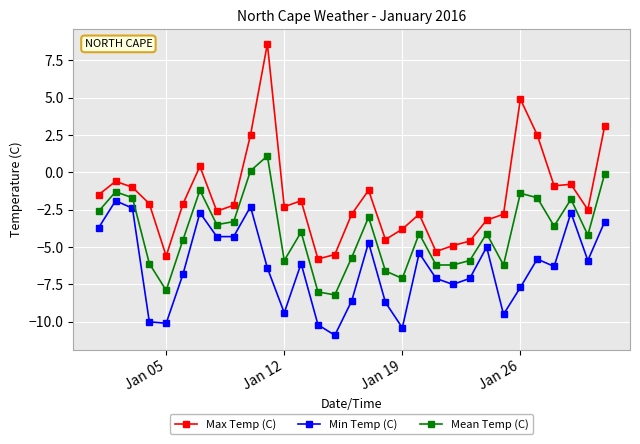

True or false: Max Temp (C) and Mean Temp (C) intersect in this chart.

False